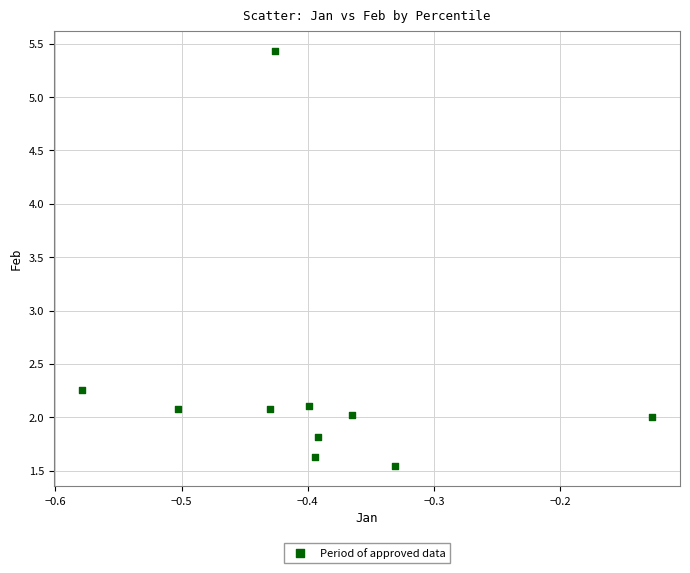

What is the range of Y values (max minus min)?

3.9